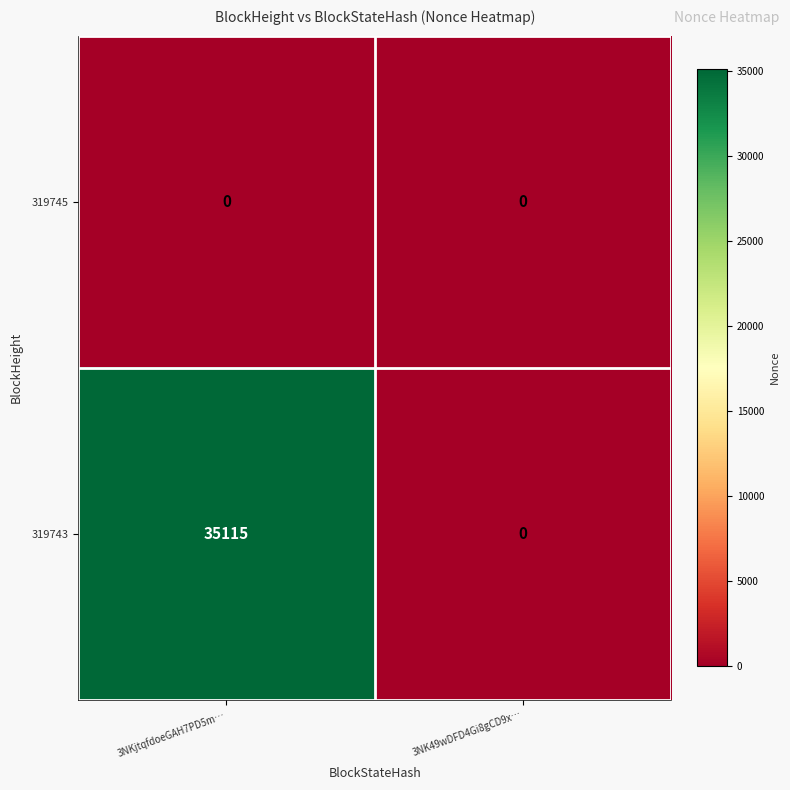

Is it true that 319743 equals 11421 at 3NK49wDFD4Gi8gCD9x…?

False